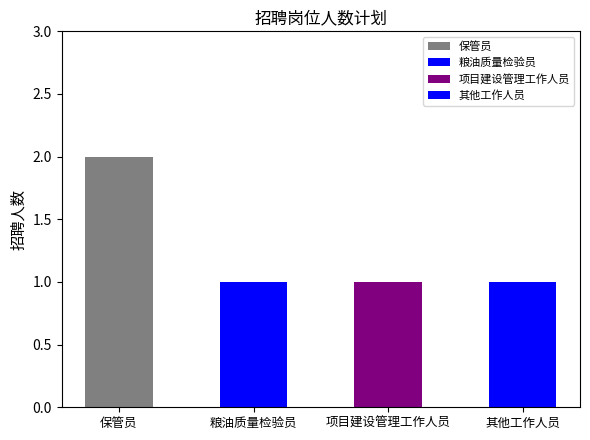

Are the bars grouped side by side (vs. stacked)?

No